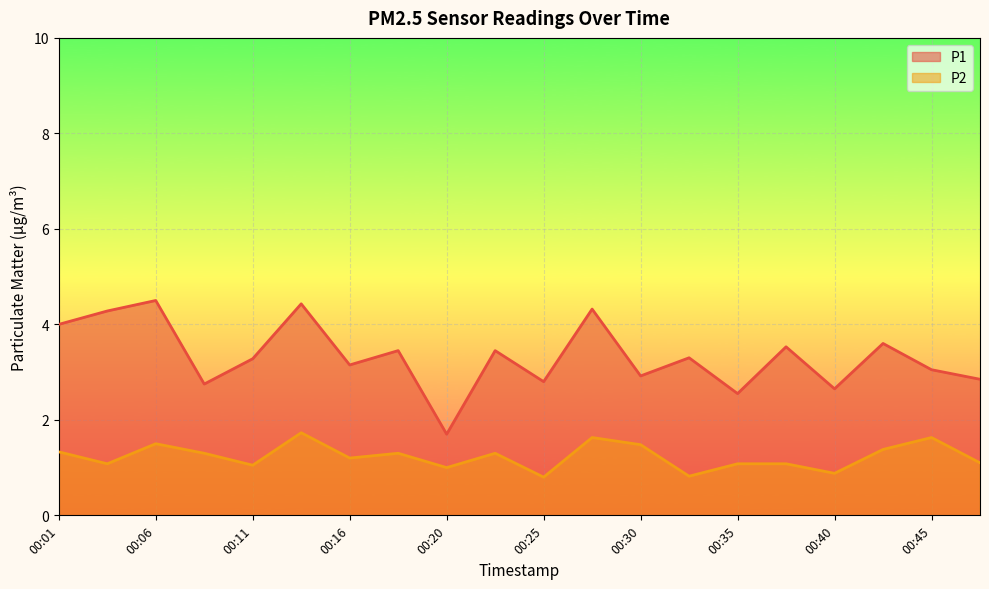

Rank the series by their maximum value, from highest to lowest.

P1, P2